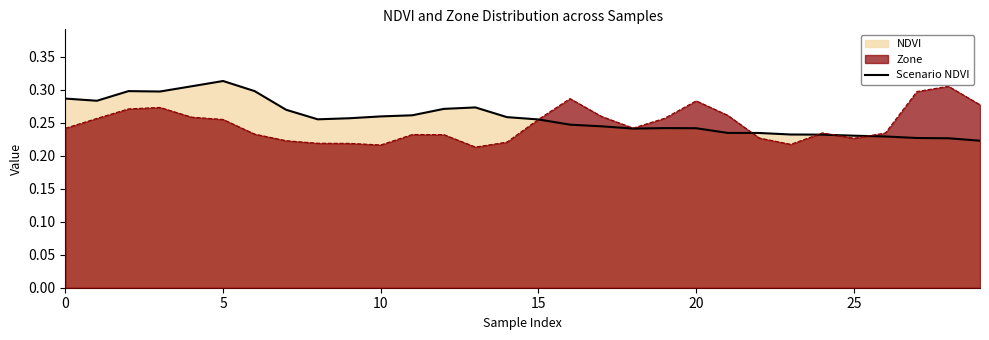

How many points are lower than both their immediate neighbors (excluding endpoints)?

4